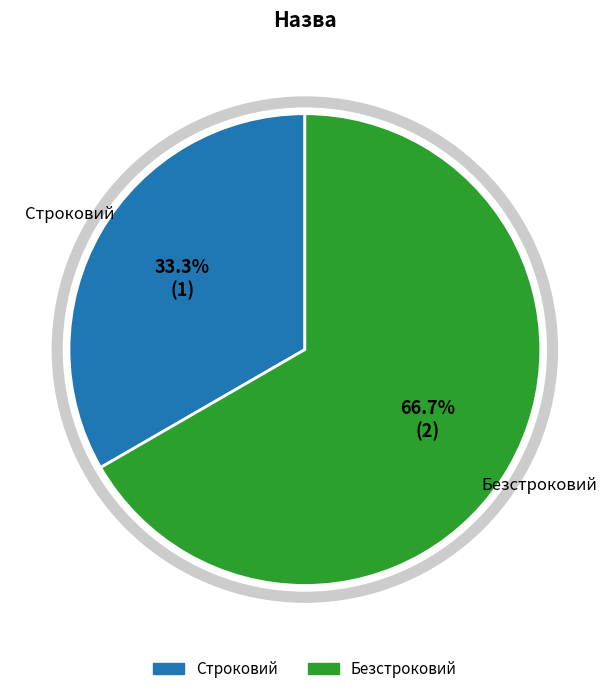

To the nearest percent, what percentage of the pie is Строковий?

33%